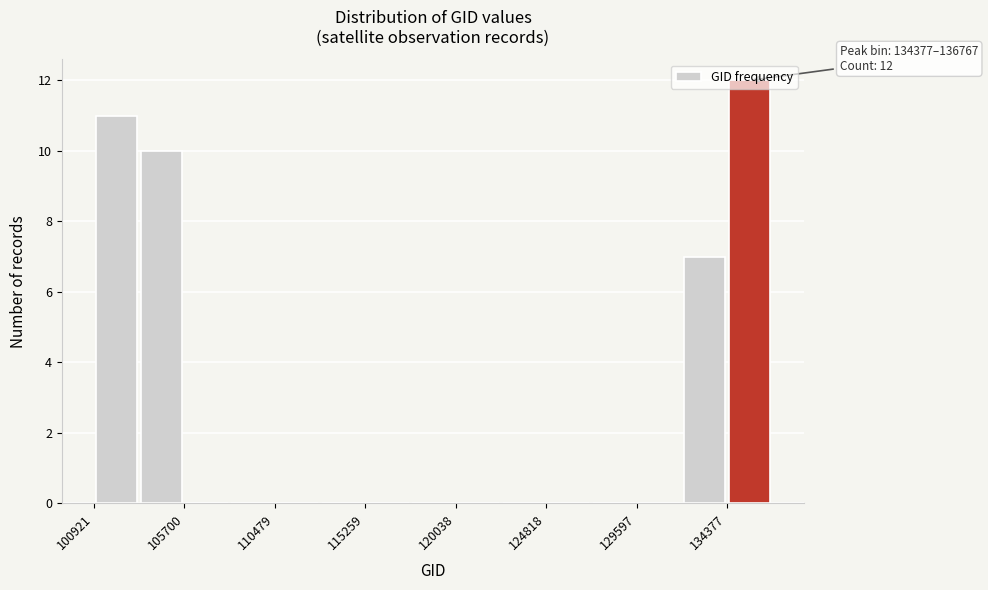

Over which range of the x-axis is the bar tallest?

134500 to 137000